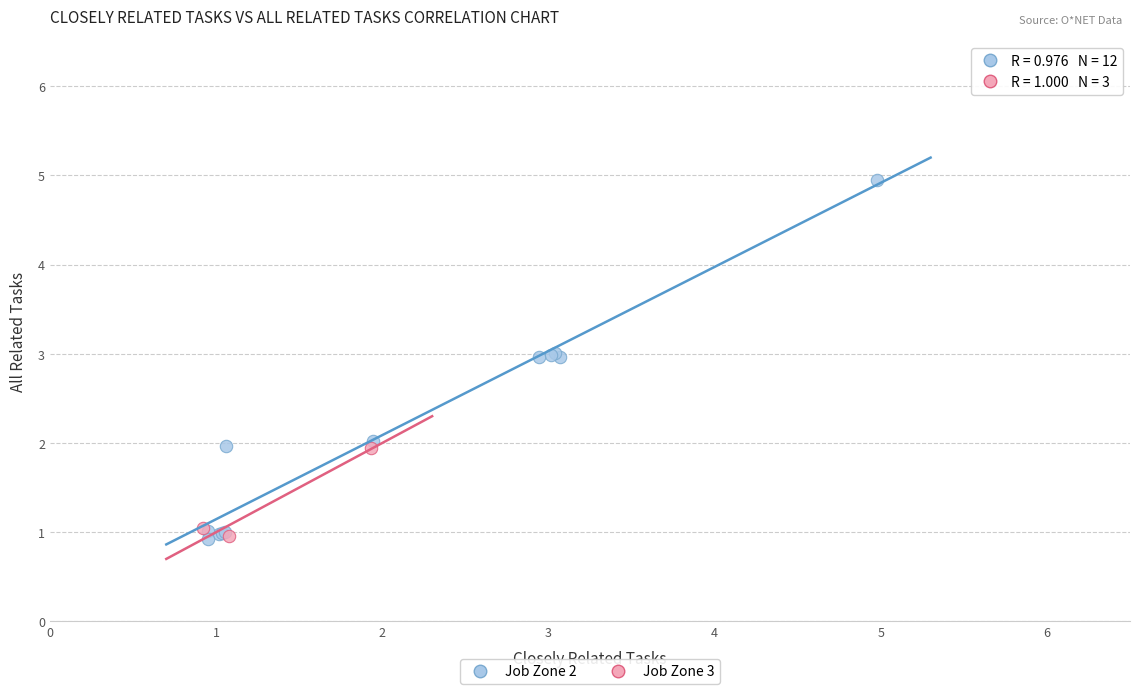

Which series has the widest spread of Y values?

Job Zone 2